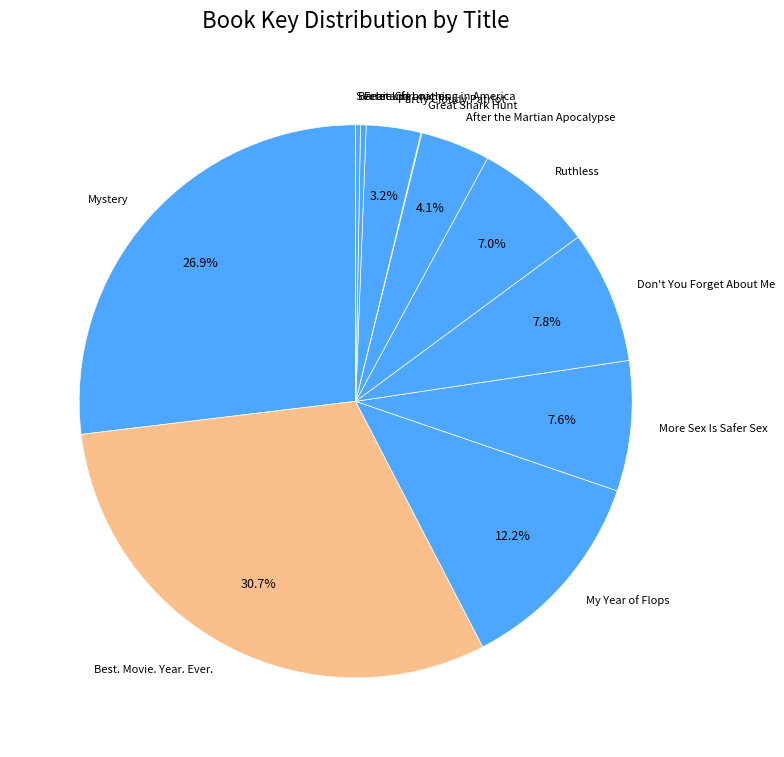

Which category has the biggest portion of the pie?

Best. Movie. Year. Ever.